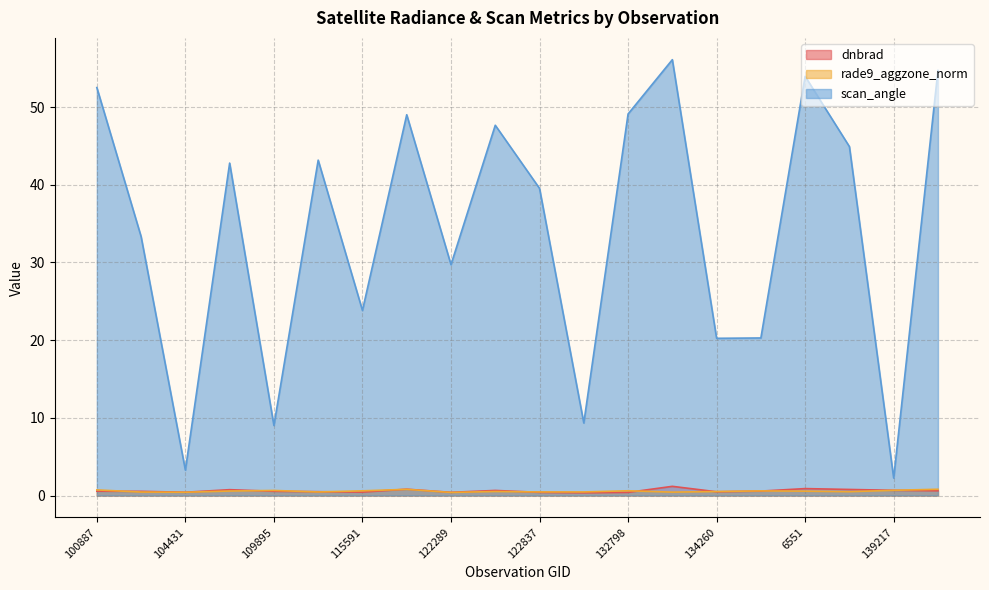

What is the label of the 14th point from the right?

115591